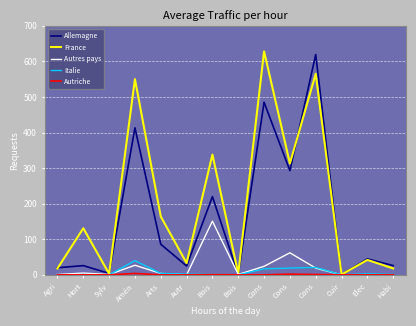

Is this an area chart (filled region under the line)?

No